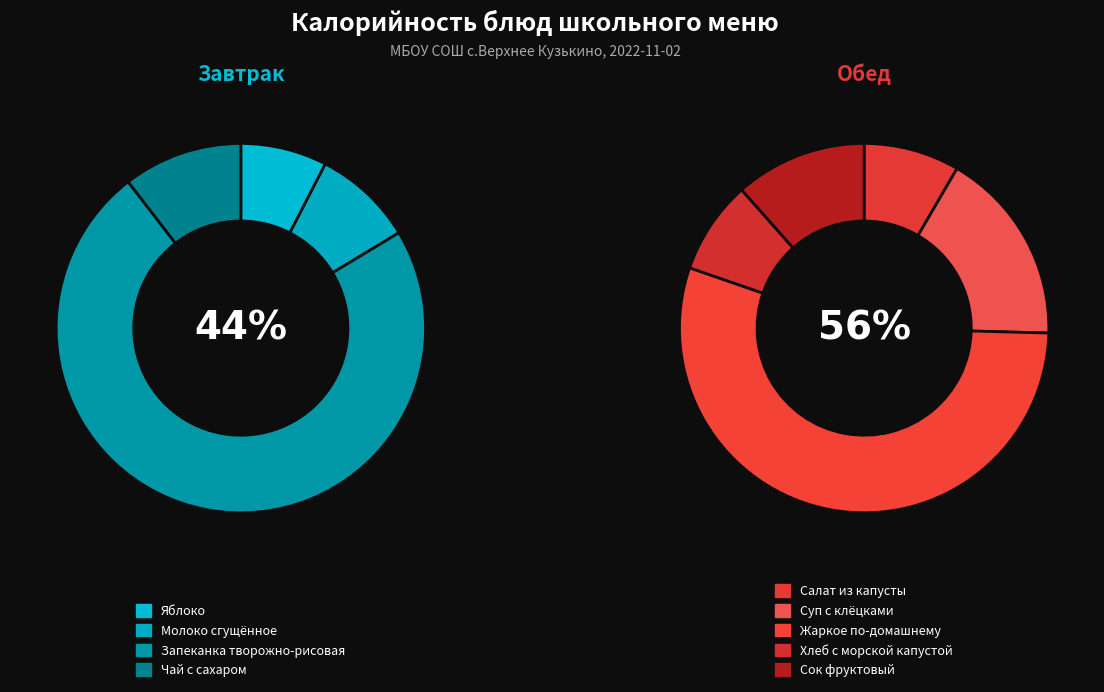

To the nearest percent, what portion does Хлеб с морской капустой represent?

5%